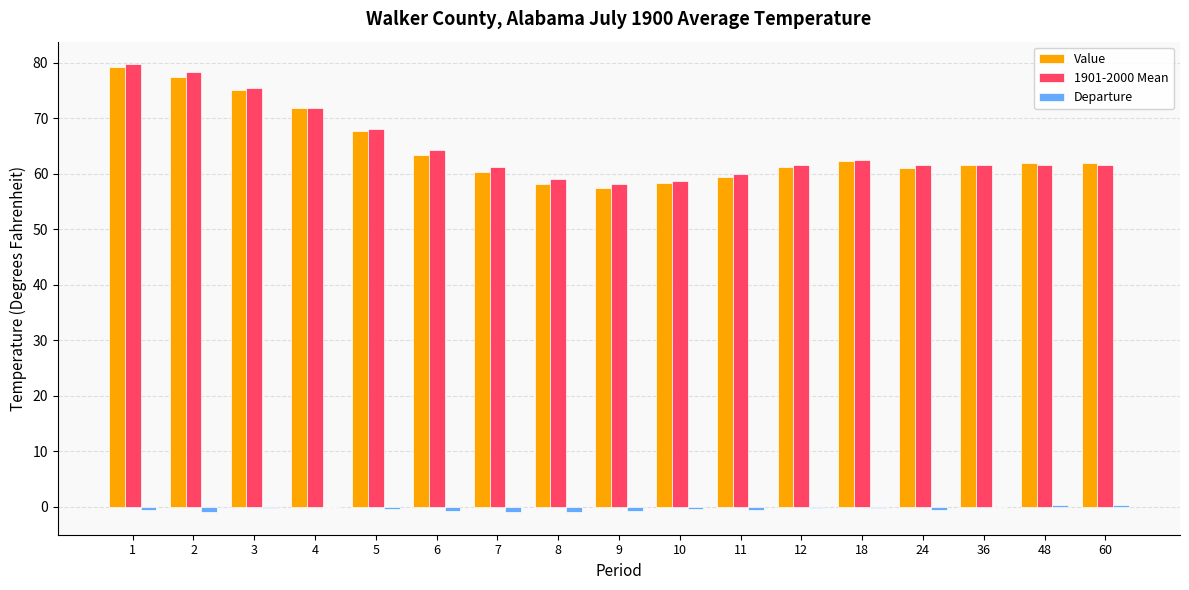

What are all the series names shown in the legend?

Value, 1901-2000 Mean, Departure